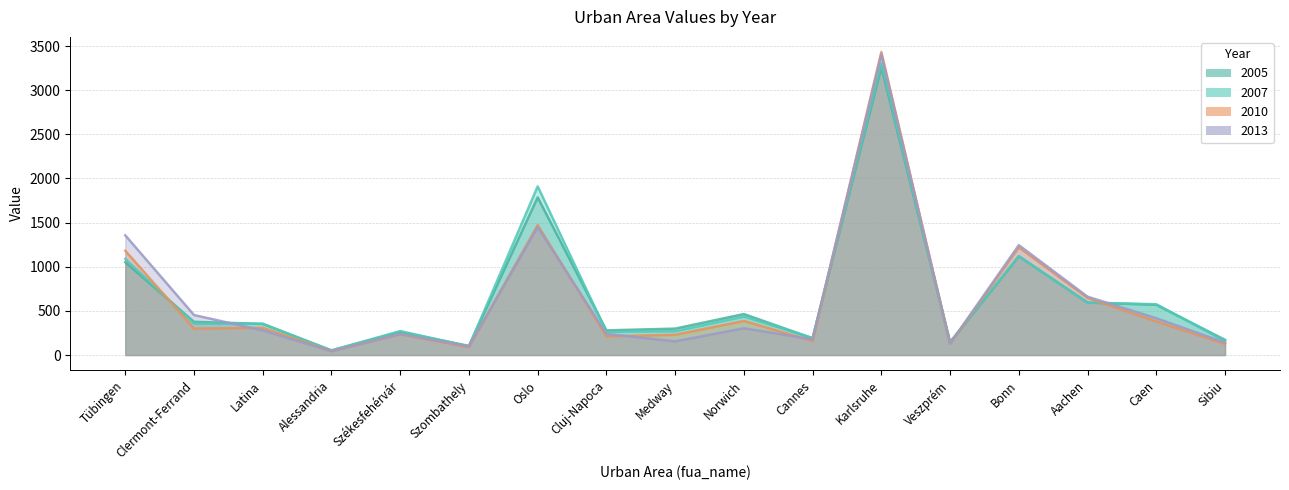

How many intersections are there between 2013 and 2005?

5